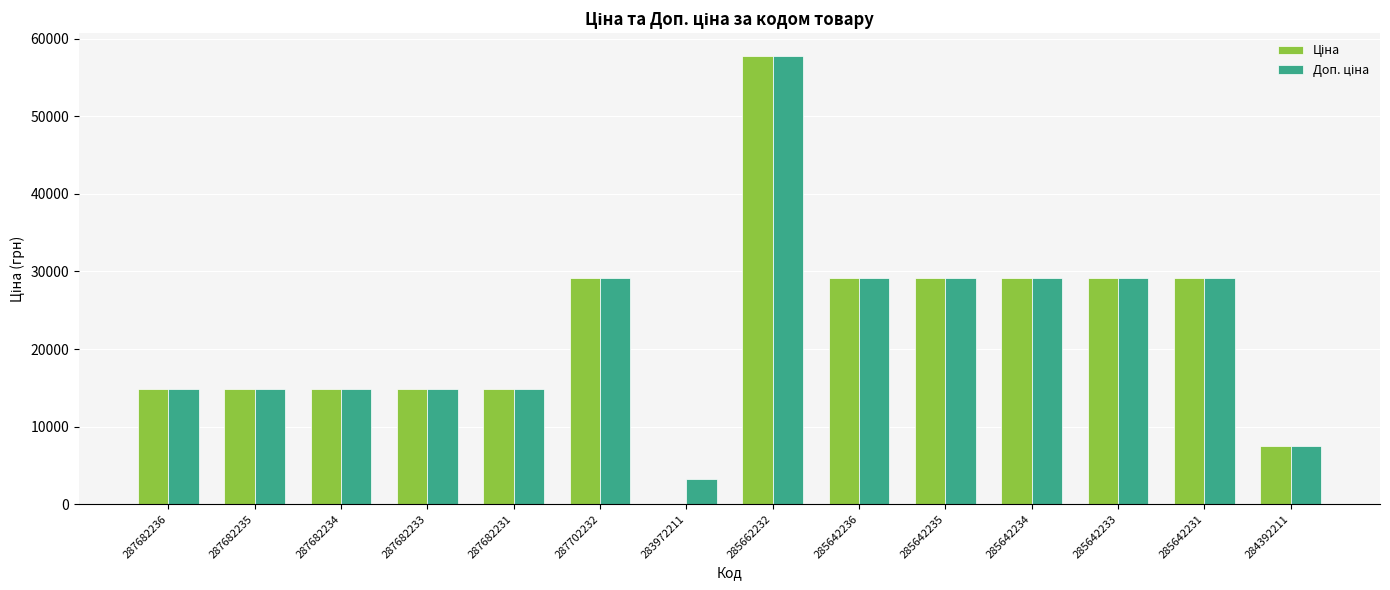

Count the number of categories in the chart.

14